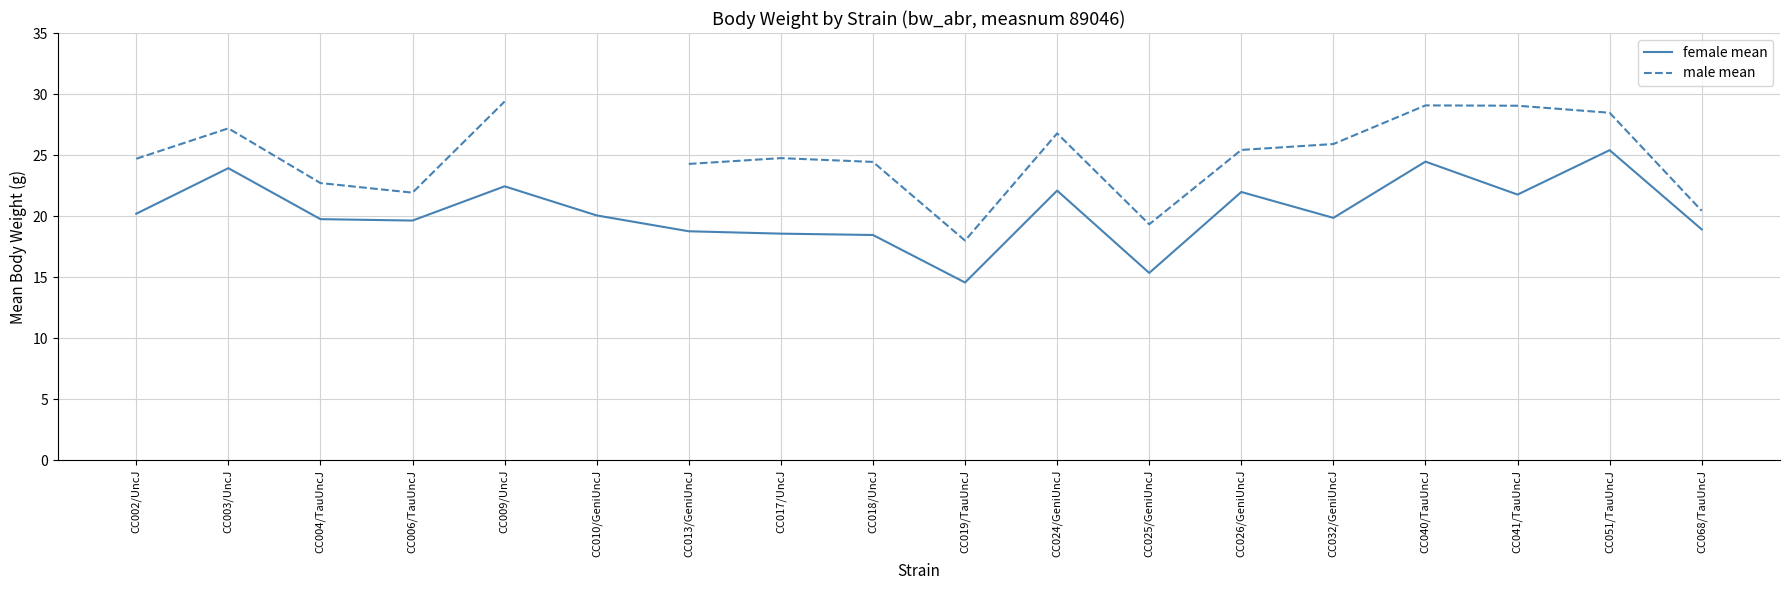

What is the value of the male mean point at the 13th from the left?

25.4